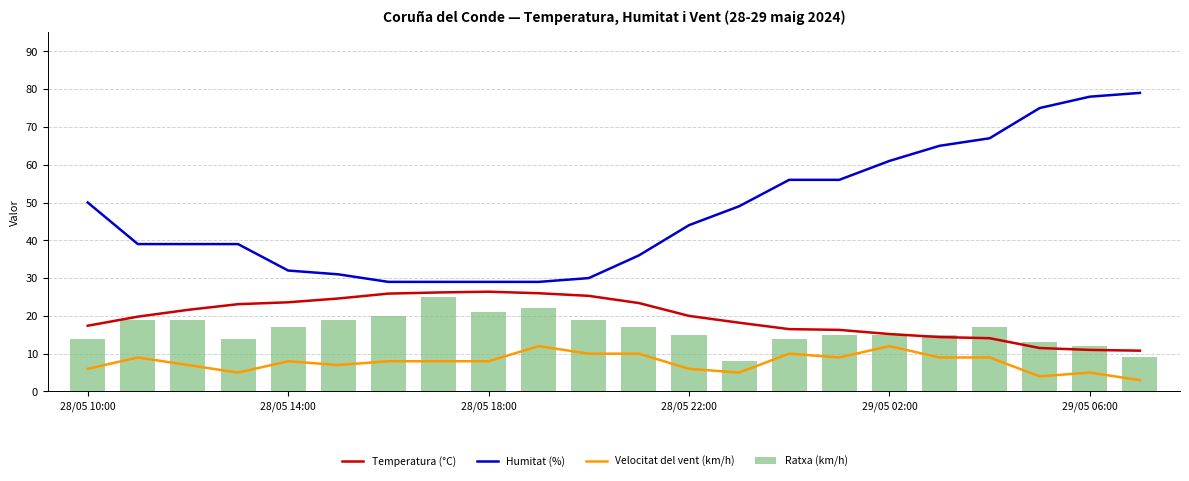

Rank the series at 7 from lowest to highest value.

Velocitat del vent (km/h), Ratxa (km/h), Temperatura (°C), Humitat (%)